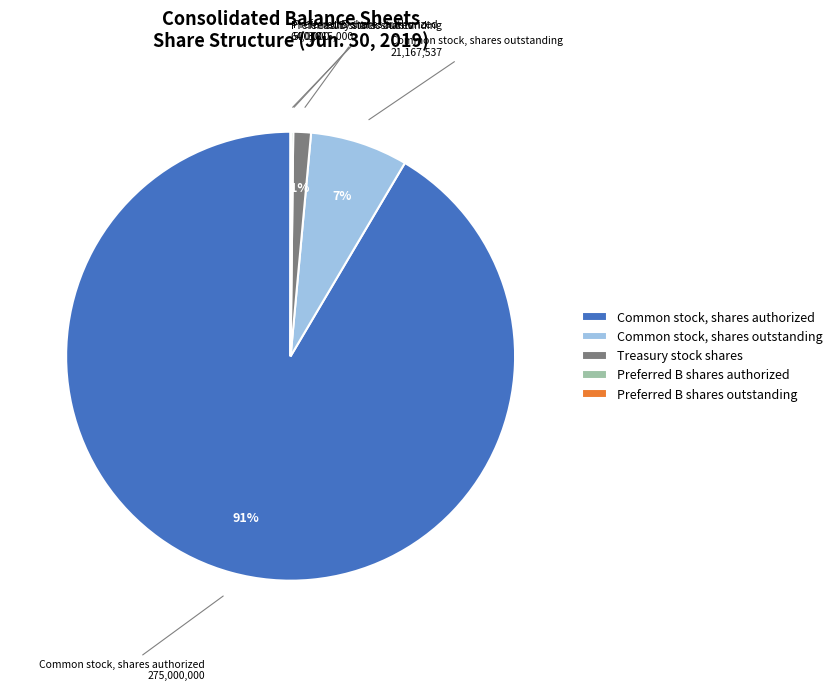

To the nearest percent, what is the combined percentage of Common stock, shares authorized and Common stock, shares outstanding?

99%